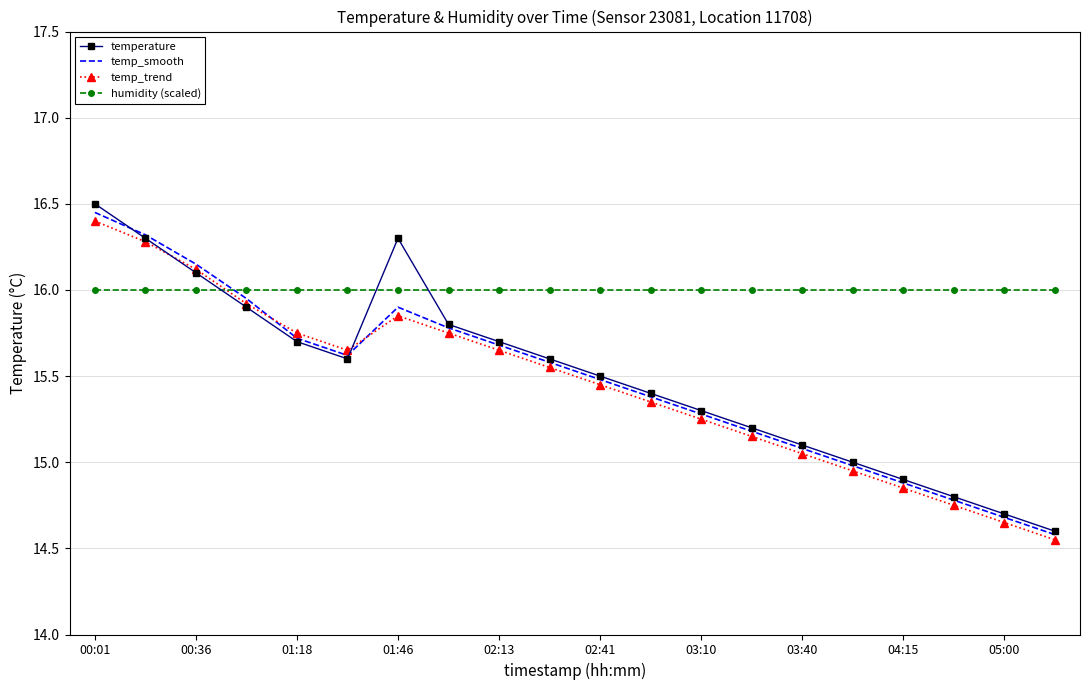

Which series has the widest spread of values?

temperature